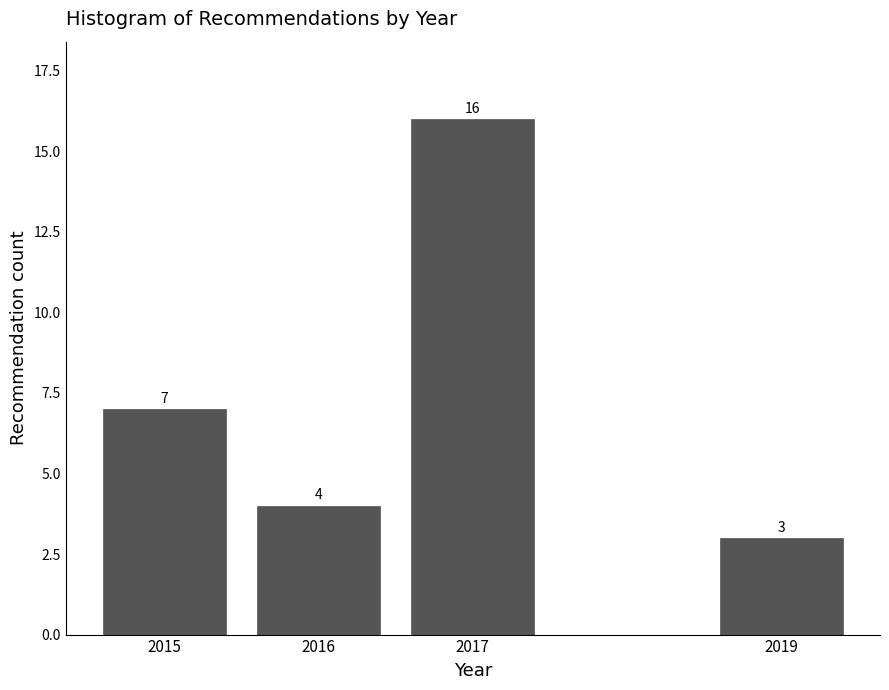

Reading left to right, extract all data points from this chart.

7	4	16	3